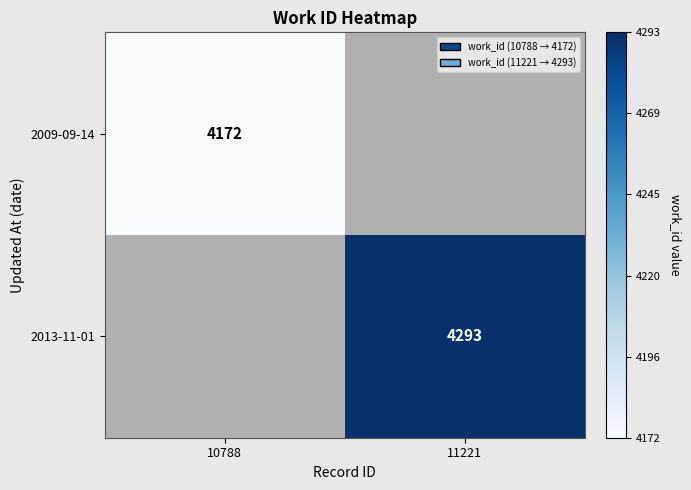

How many categories are shown in the chart?

2